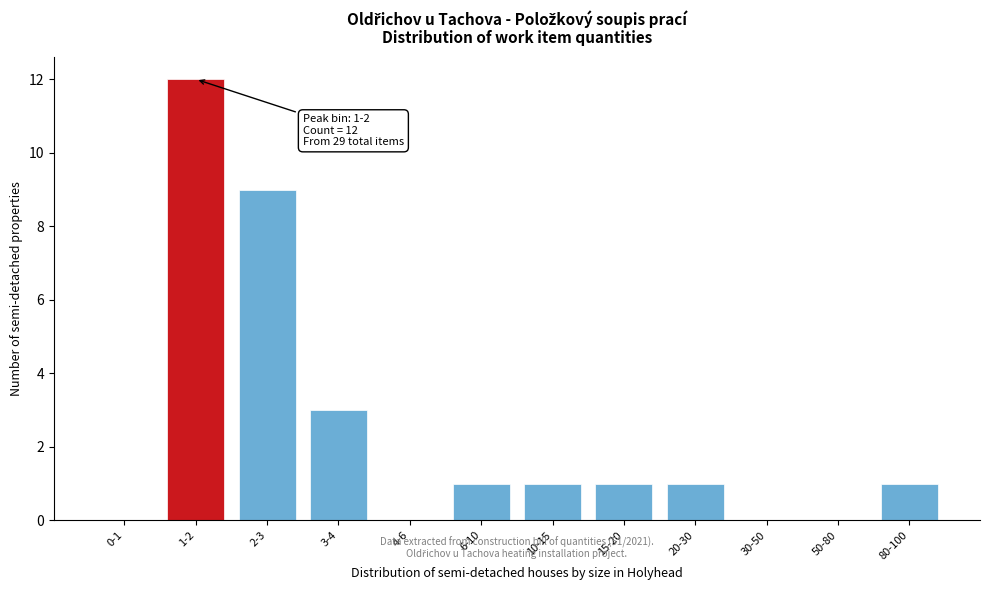

Reading left to right, extract all data points from this chart.

0-1=0	1-2=12	2-3=9	3-4=3	4-6=0	6-10=1	10-15=1	15-20=1	20-30=1	30-50=0	50-80=0	80-100=1